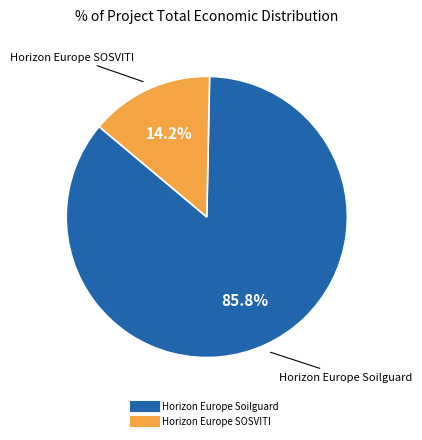

To the nearest percent, what is the difference between the Horizon Europe SOSVITI and Horizon Europe Soilguard slice percentages?

72%